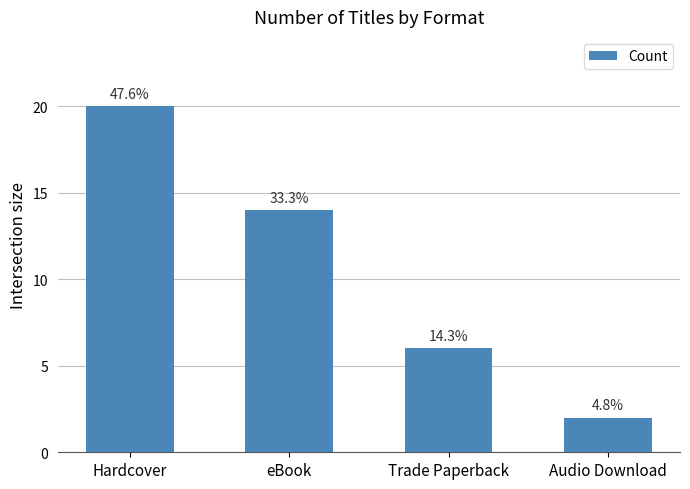

How many bars are there in total?

4